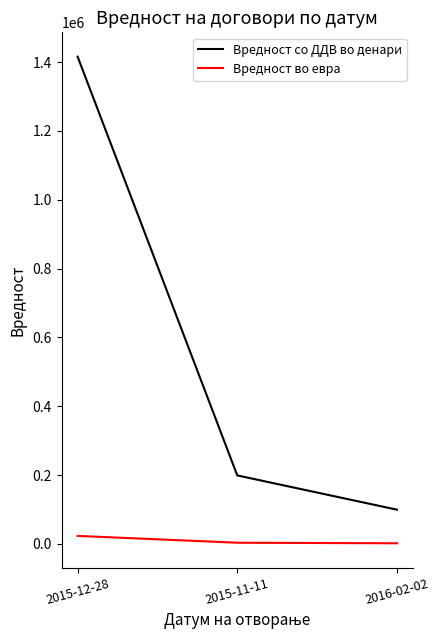

Rank the categories by Вредност со ДДВ во денари value from lowest to highest.

2016-02-02, 2015-11-11, 2015-12-28